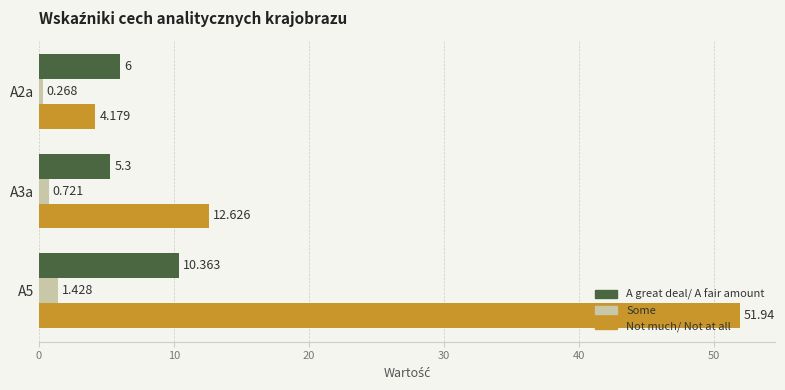

Which series has the largest range (max minus min)?

Not much/ Not at all